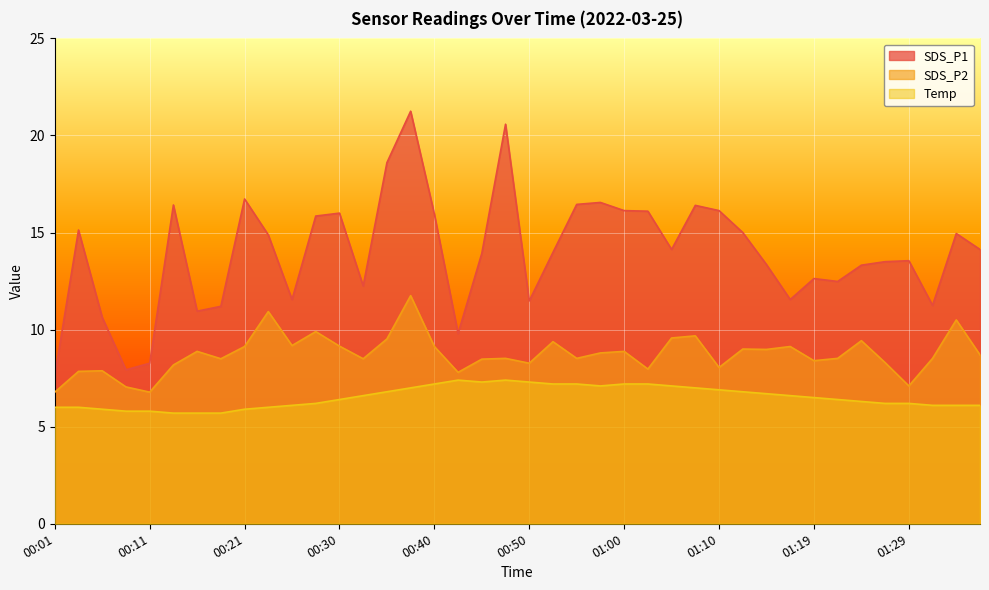

How many data points does each series have?

40